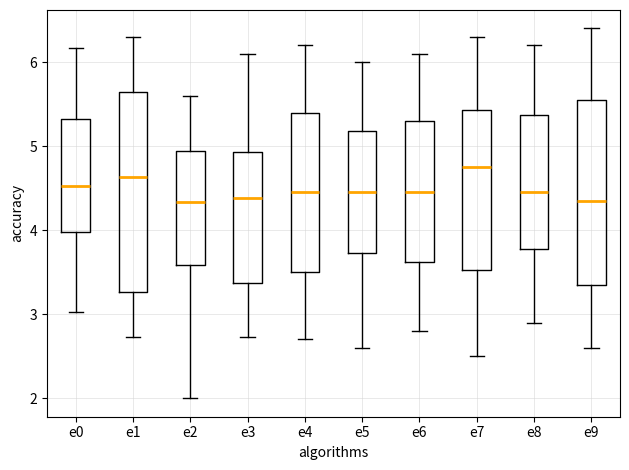

Comparing the boxes themselves (not the whiskers), which one is the tallest?

e1